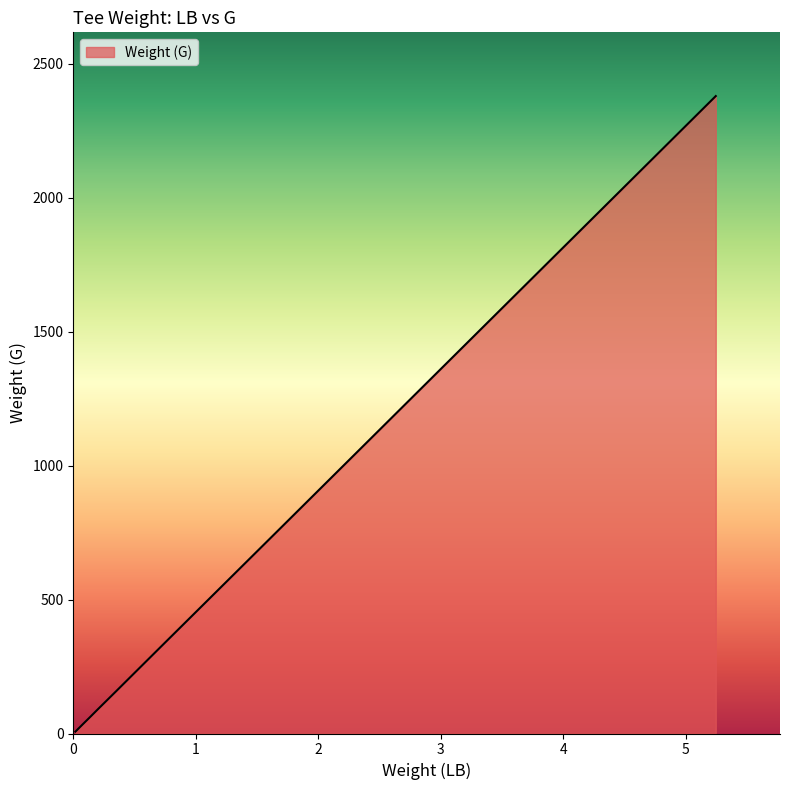

What is the maximum value shown in the chart?

2380.0